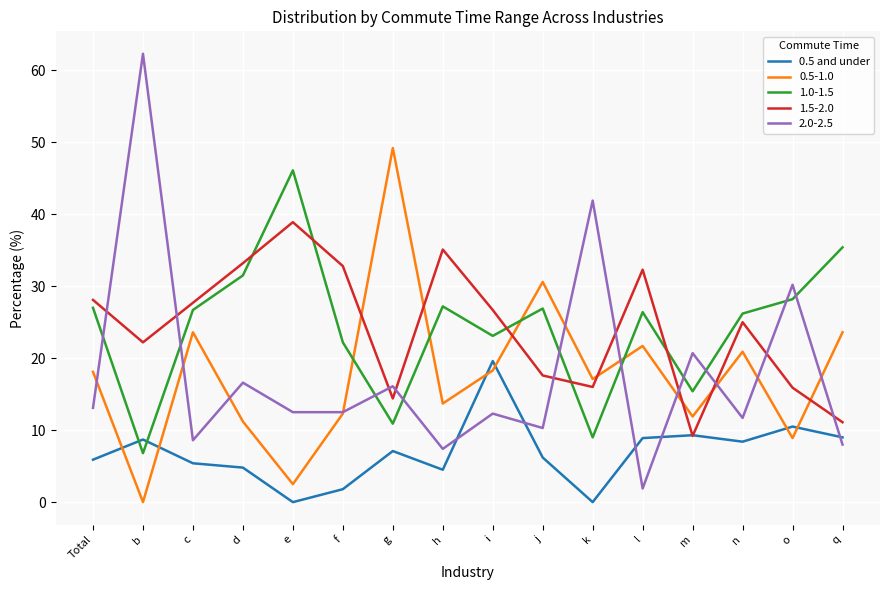

What position from the left is h?

8